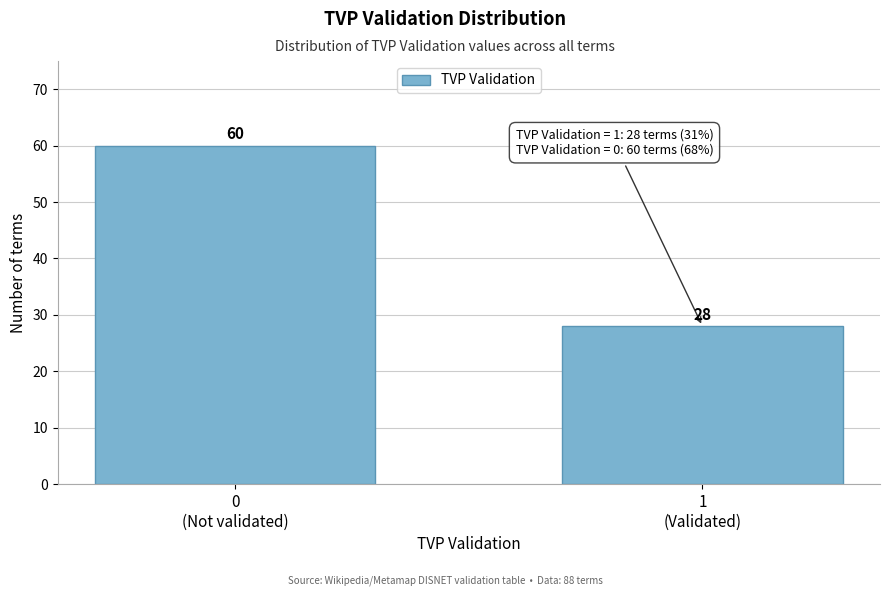

Reading left to right, what are all the values shown in this chart?

60	28